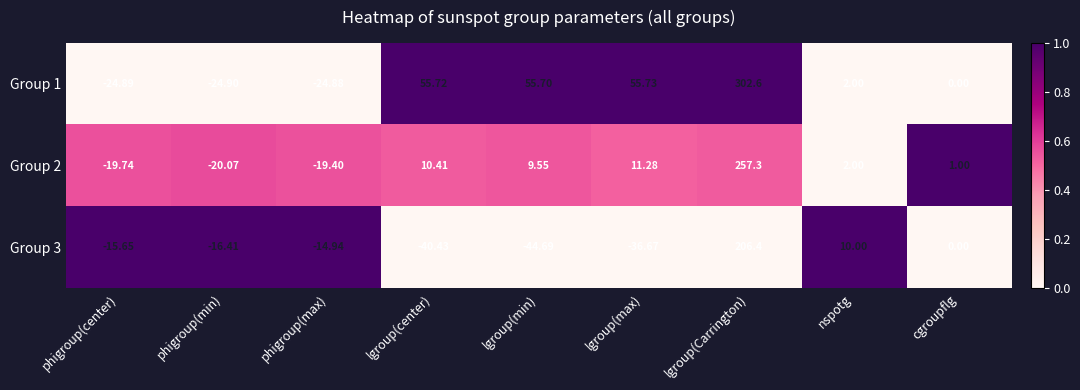

At which label does Group 3 first exceed -15?

phigroup(max)